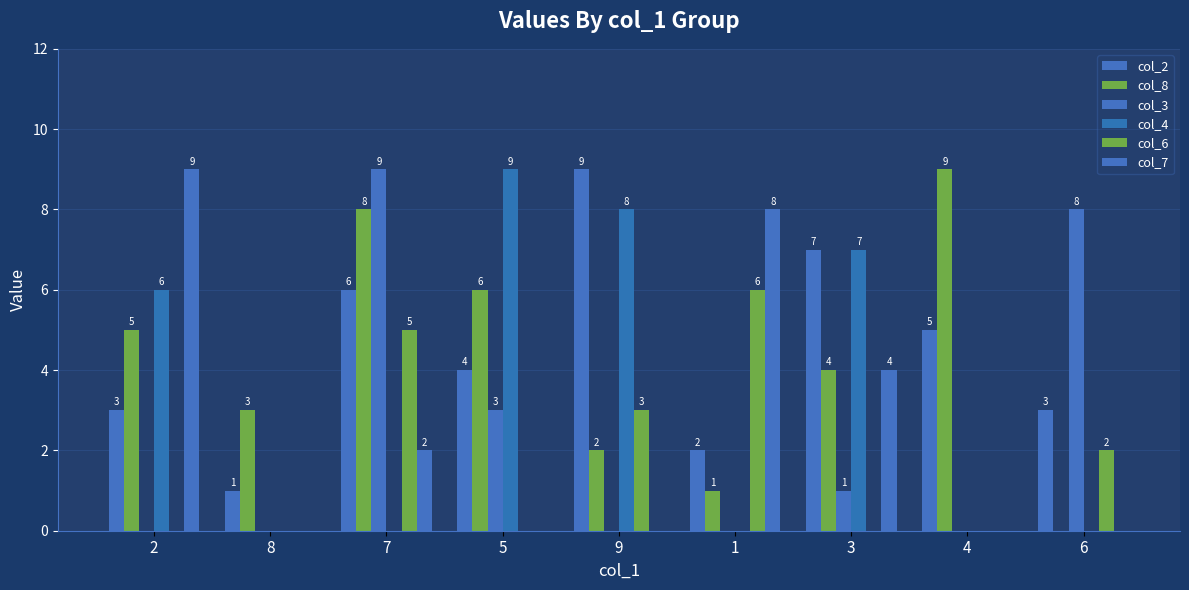

At how many categories does at least one series exceed 5?

8